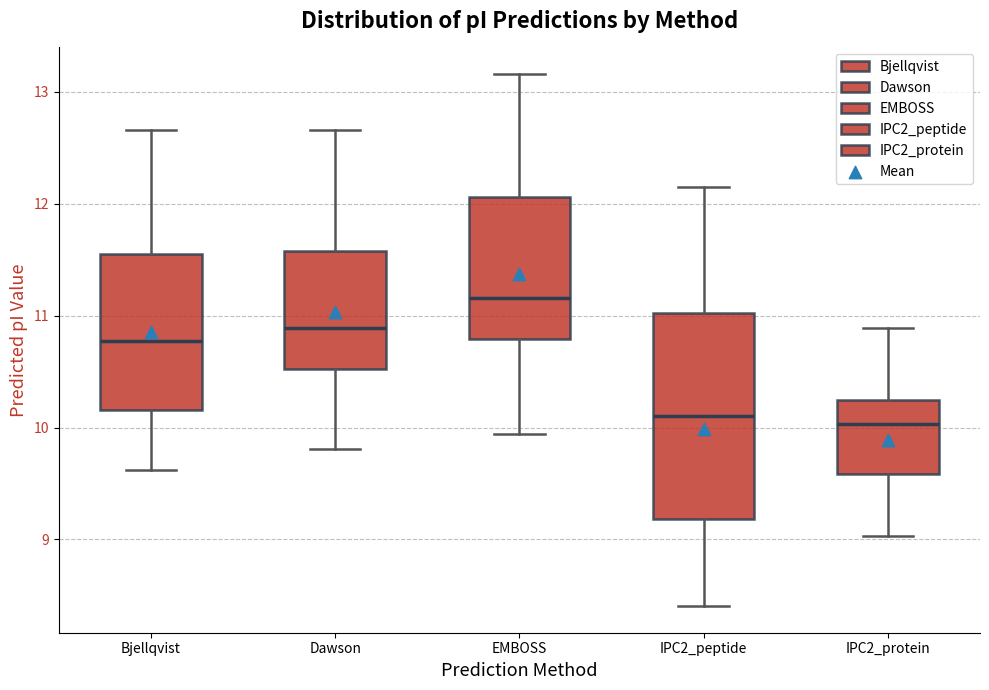

Comparing the boxes themselves (not the whiskers), which one is the tallest?

IPC2_peptide